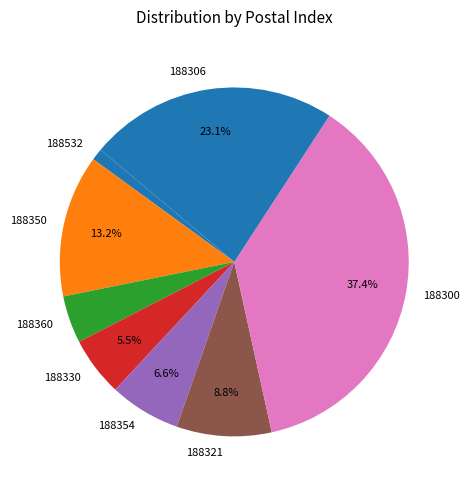

Between 188360 and 188330, which is larger?

188330